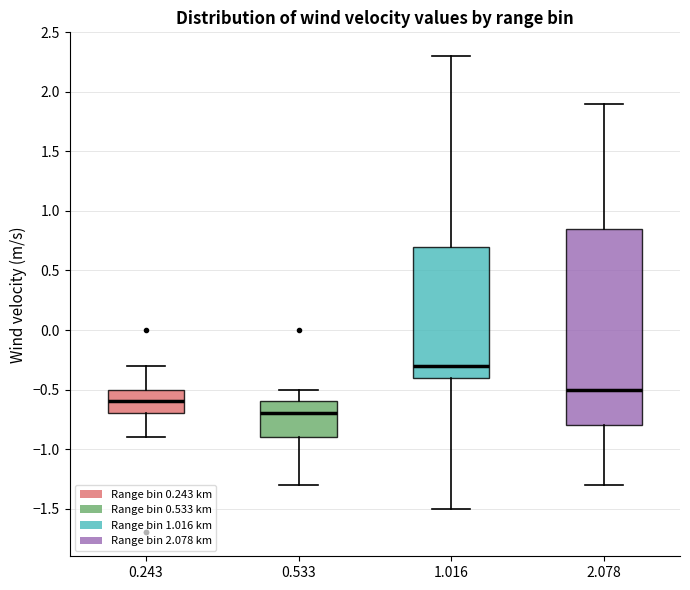

Reading left to right, read every box against the y-axis: the position of its median line, the range the box covers, and the ends of its whiskers. The values are not printed on the chart, so give them approximately, as read against the axis.

0.243: median -0.60, box -0.70 to -0.50, whiskers -0.90 to -0.30
0.533: median -0.70, box -0.90 to -0.60, whiskers -1.30 to -0.50
1.016: median -0.30, box -0.40 to 0.70, whiskers -1.50 to 2.30
2.078: median -0.50, box -0.80 to 0.85, whiskers -1.30 to 1.90